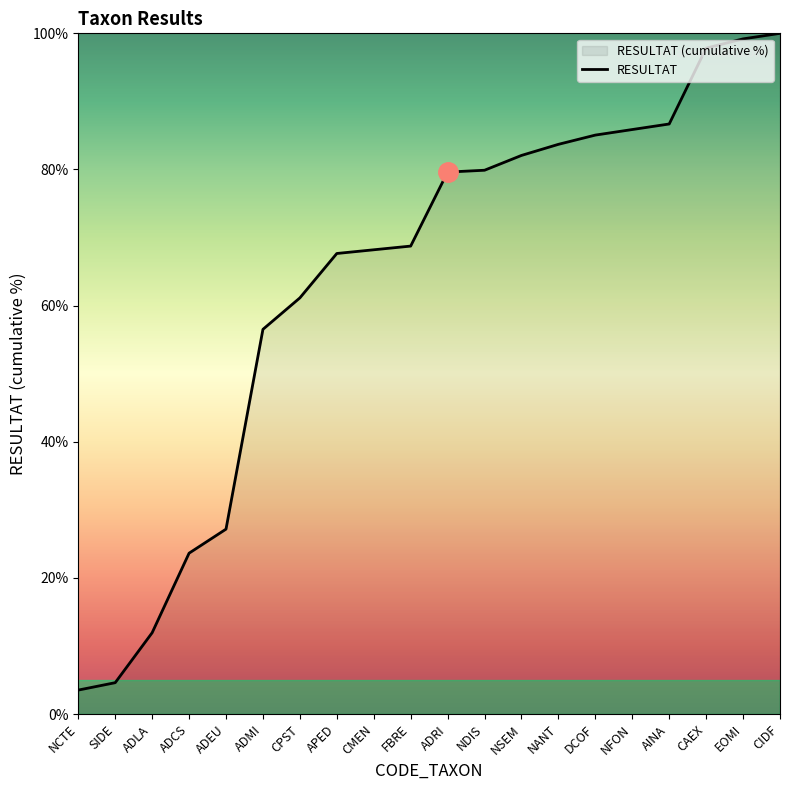

Where does the data first go above 79?

ADRI